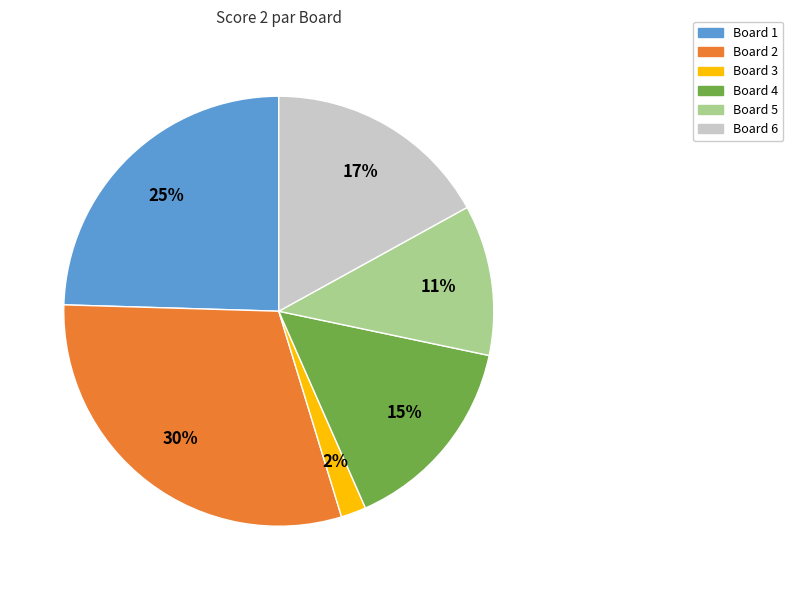

Which slice is the largest?

Board 2